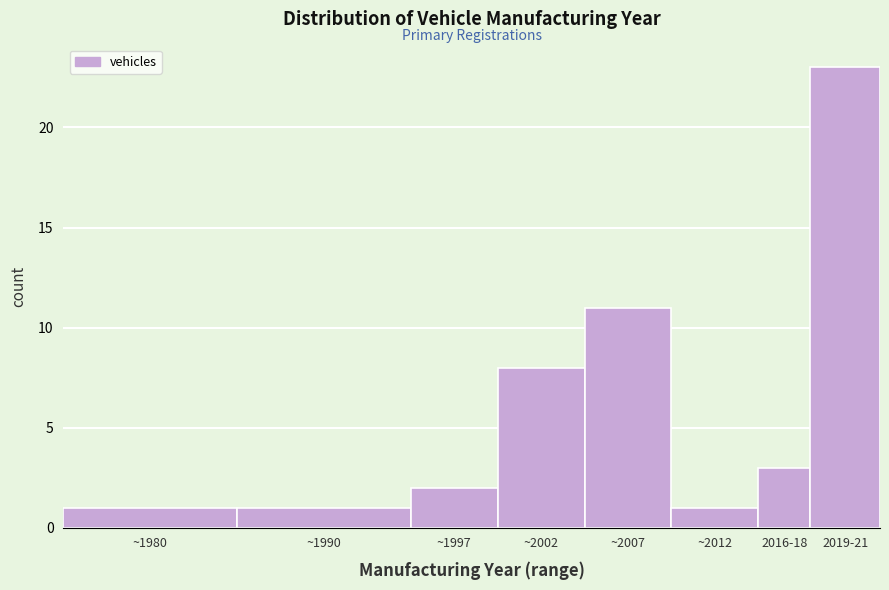

Reading right to left, what are all the values shown in this chart?

2019-21=23	2016-18=3	~2012=1	~2007=11	~2002=8	~1997=2	~1990=1	~1980=1